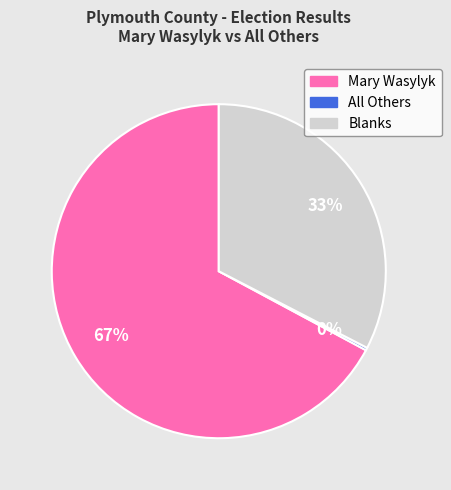

Does any single category account for the majority?

Yes